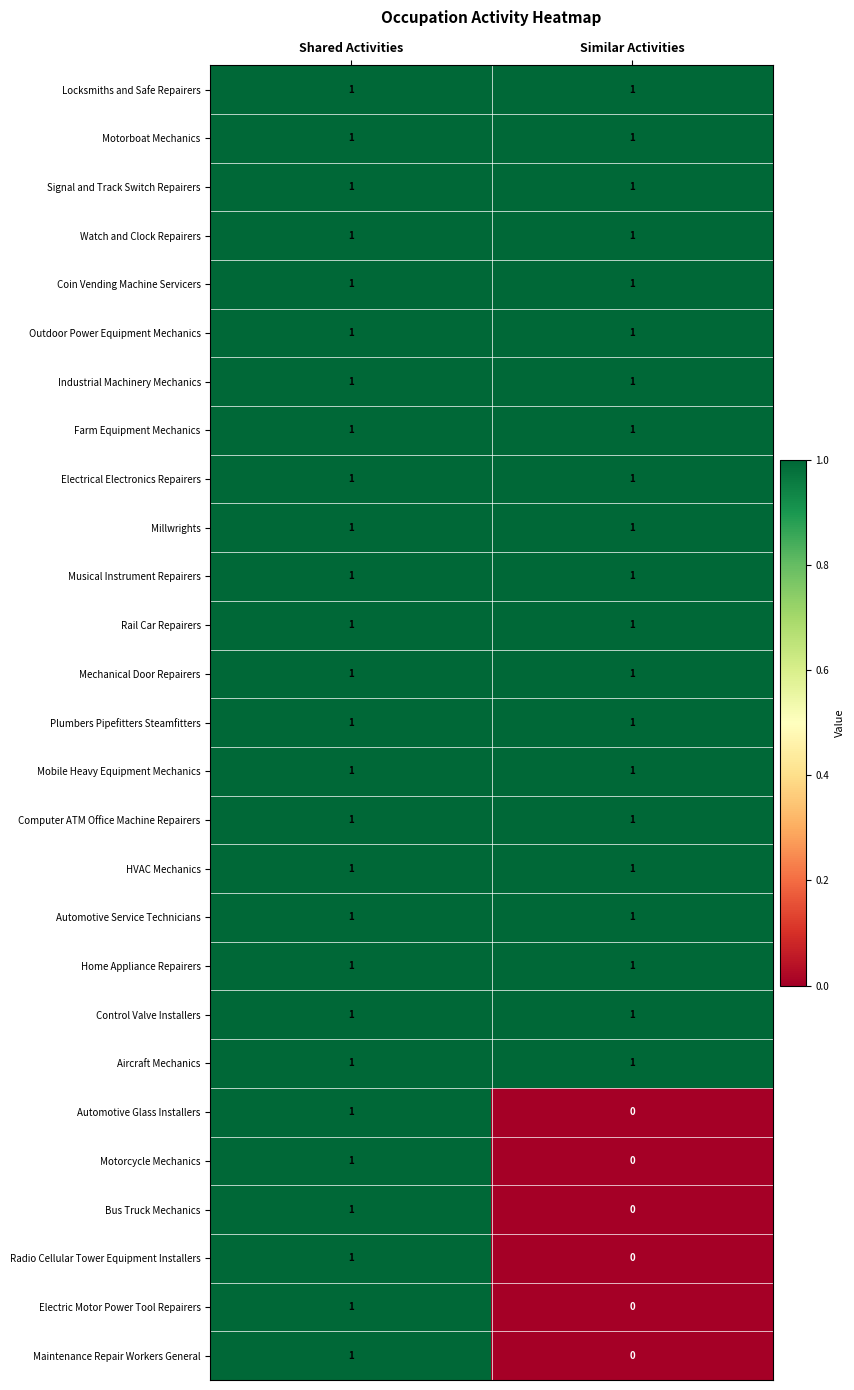

Is it true that Radio Cellular Tower Equipment Installers equals 0 at Similar Activities?

True